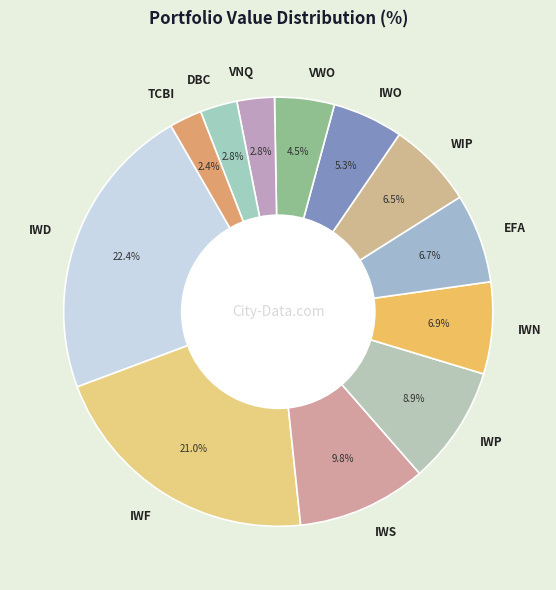

Do VWO and TCBI together represent more than half of the pie?

No